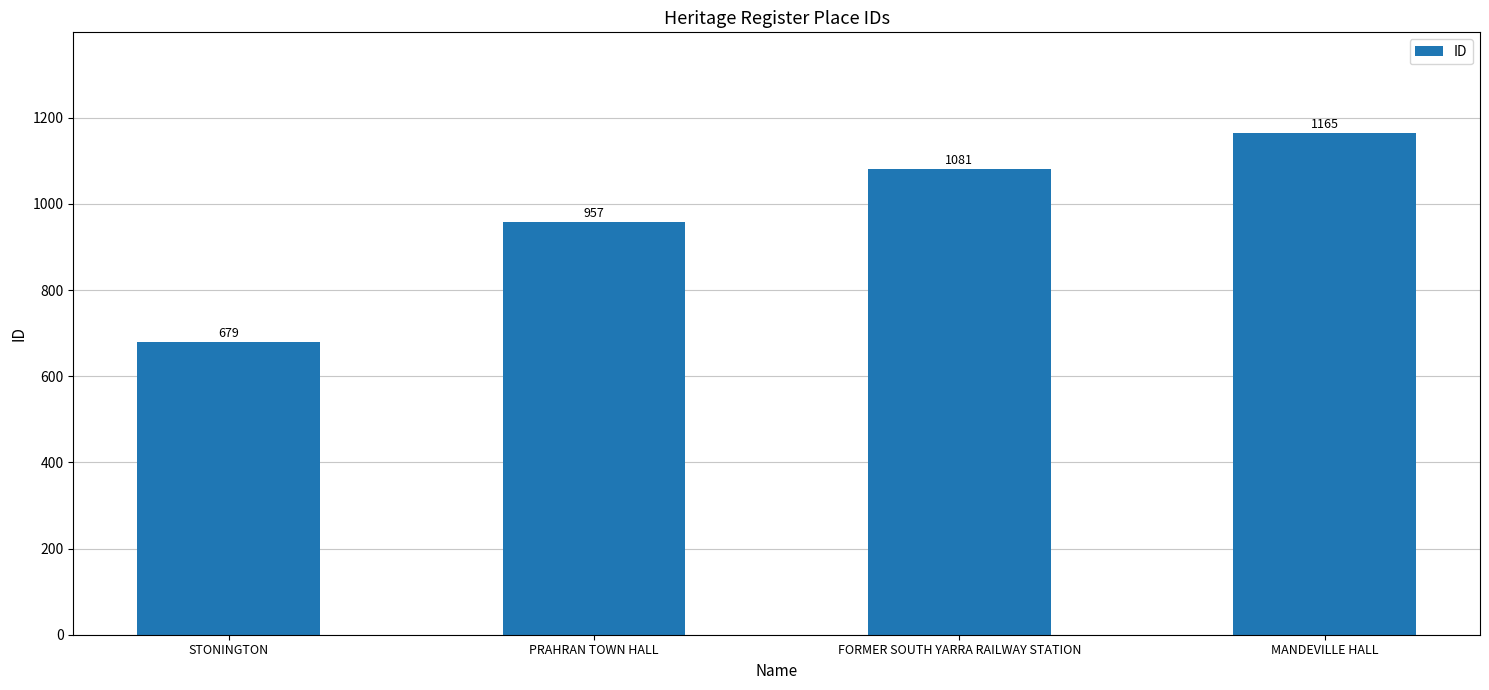

Where is the data nearest to the value 922?

PRAHRAN TOWN HALL